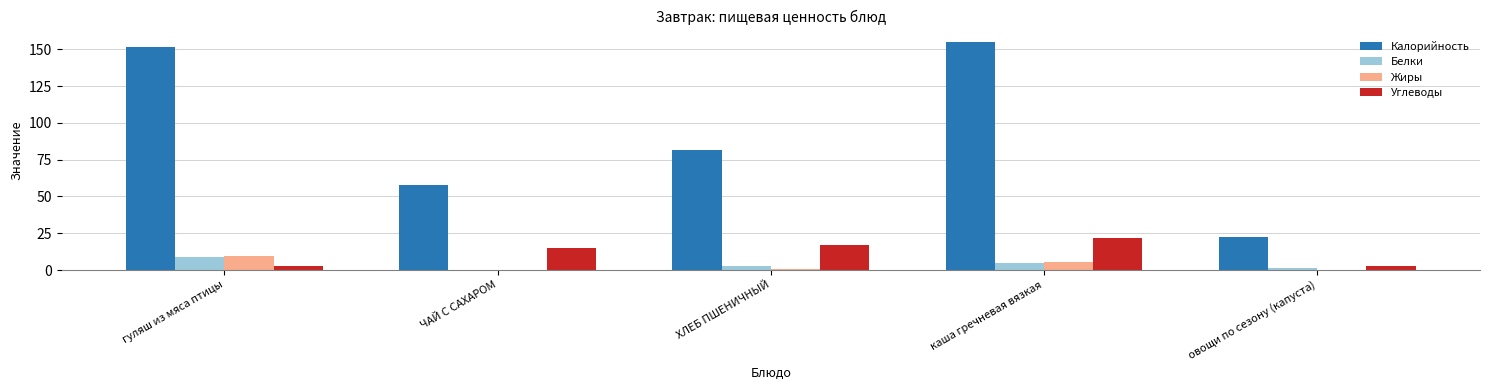

Count the number of categories in the chart.

5